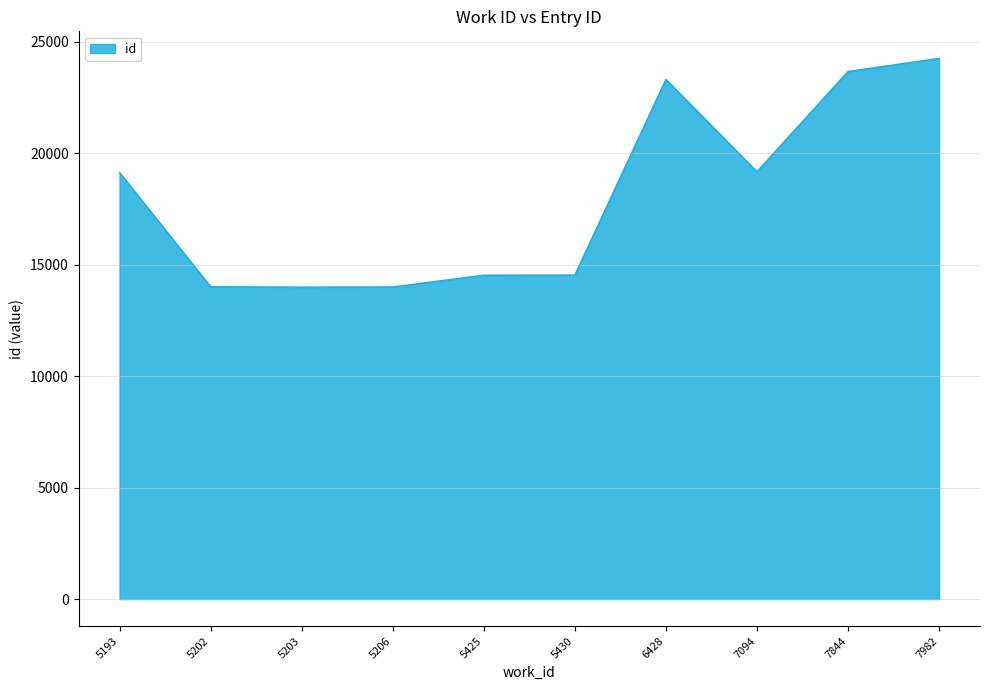

The chart shows a value of 4696 at 5203. True or false?

False